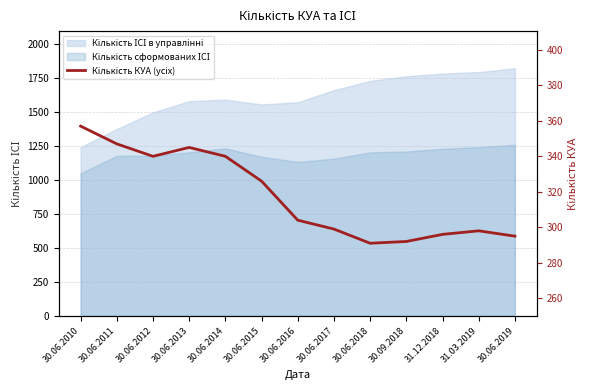

What is the label of the 5th point from the left?

30.06.2014